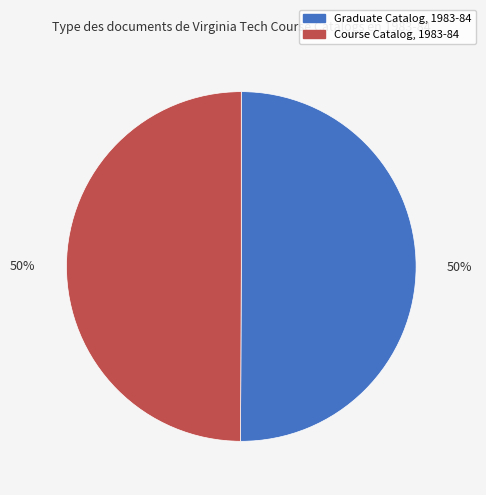

Approximately how many times larger is the value at Course Catalog, 1983-84 compared to Graduate Catalog, 1983-84?

1.0